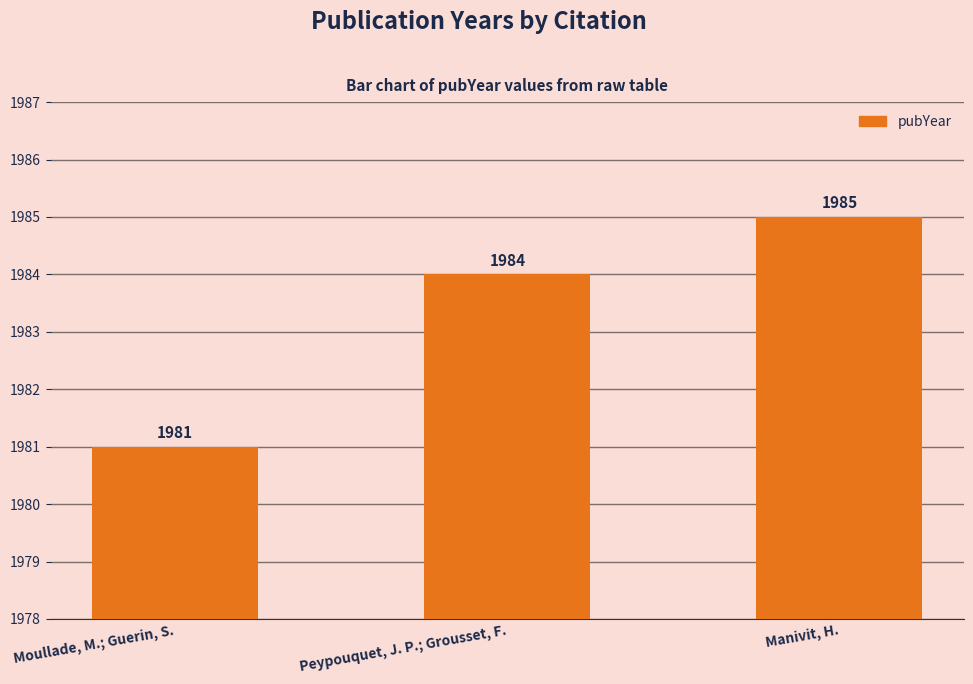

What is the label of the 2nd bar from the right?

Peypouquet, J. P.; Grousset, F.